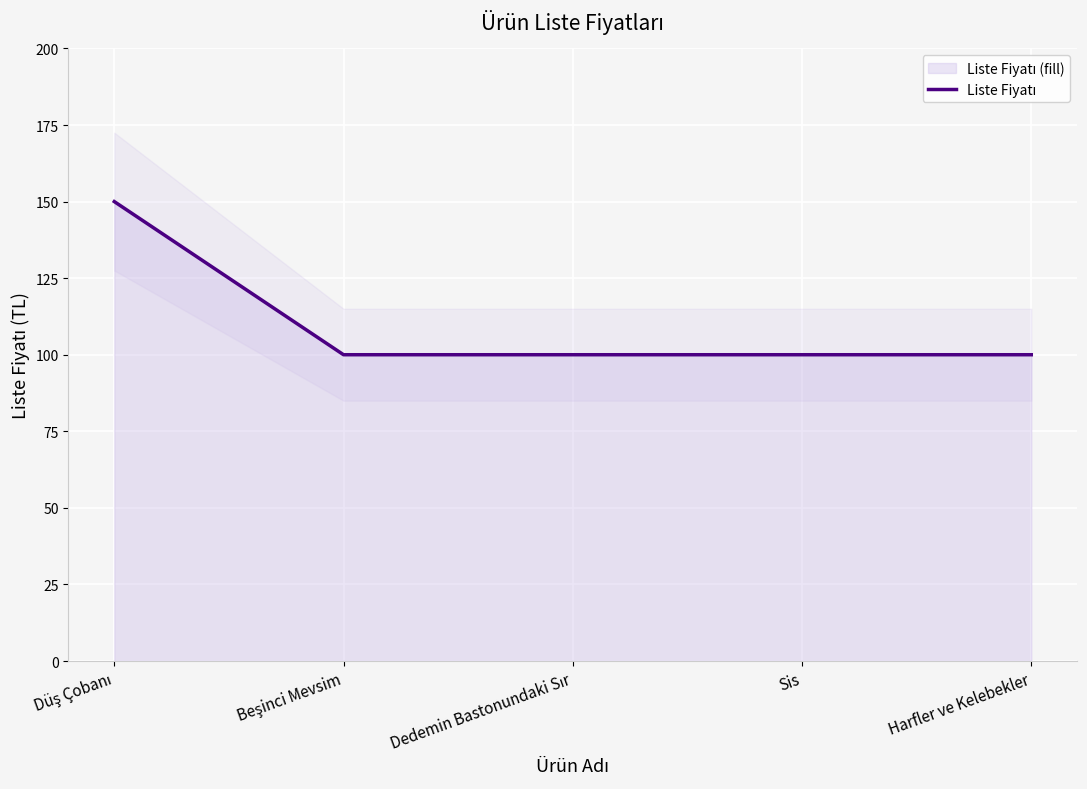

What is the value of the 1st point from the left?

150